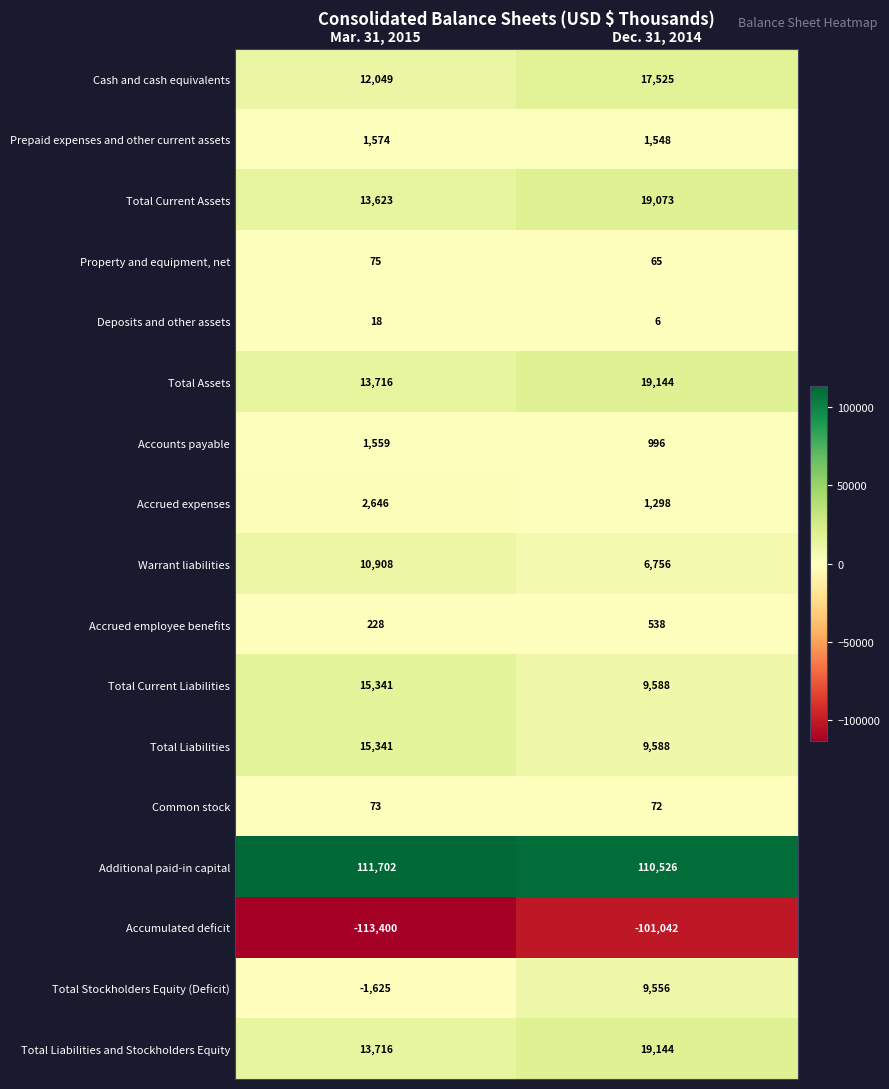

At which category is the sum across all series the highest?

Dec. 31, 2014